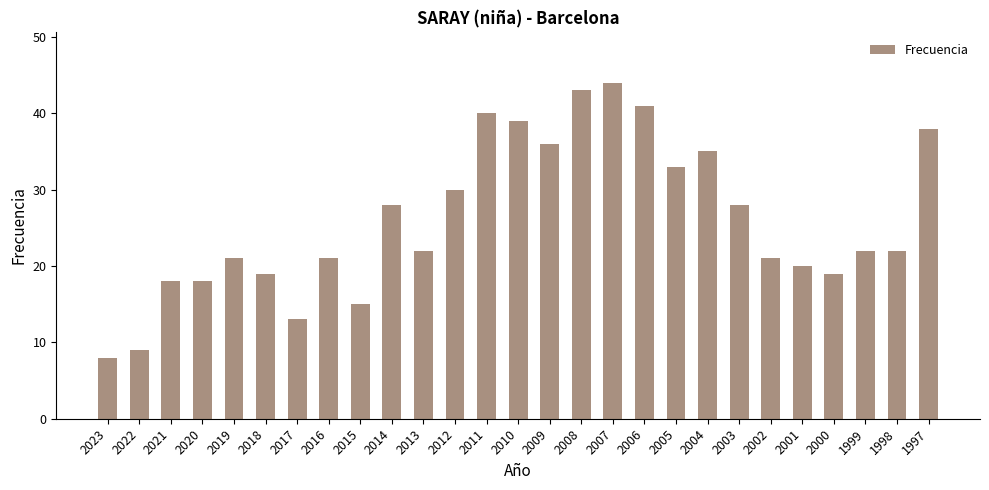

Is it true that the value at 2008 is 43?

True